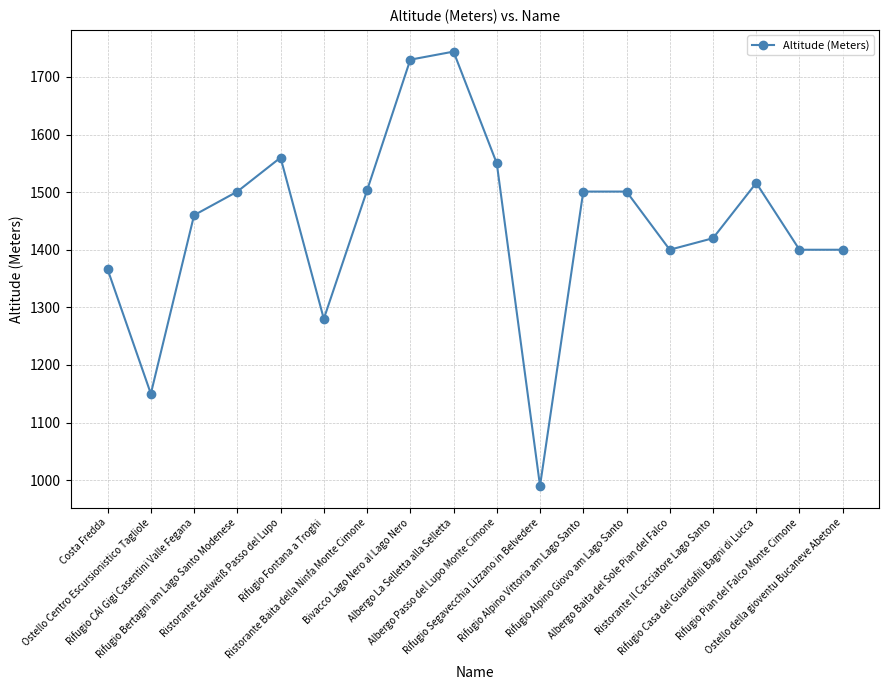

What is the minimum value shown in the chart?

990